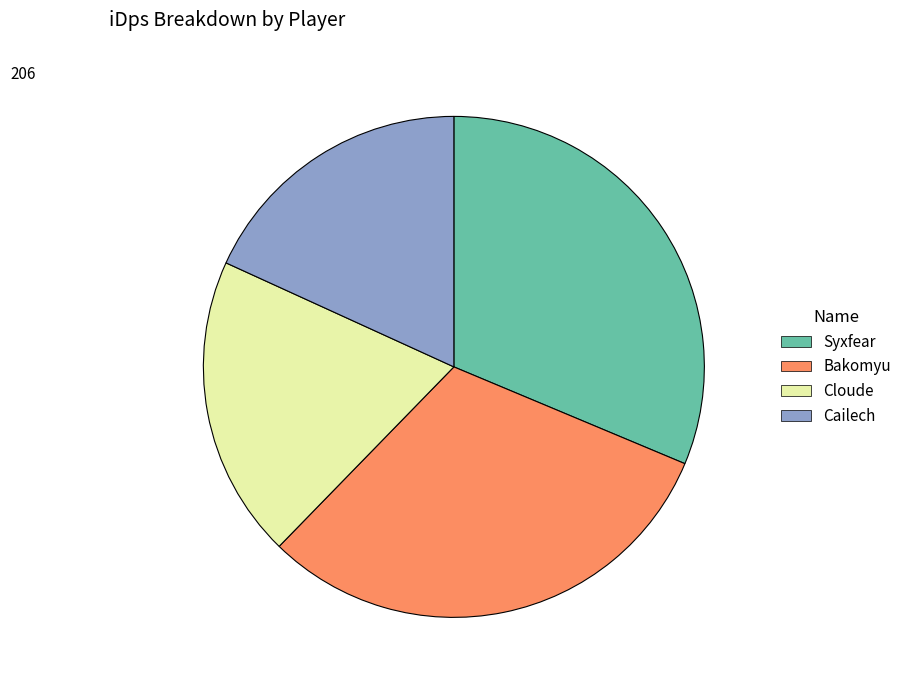

True or false: Syxfear accounts for 31% of the total.

True